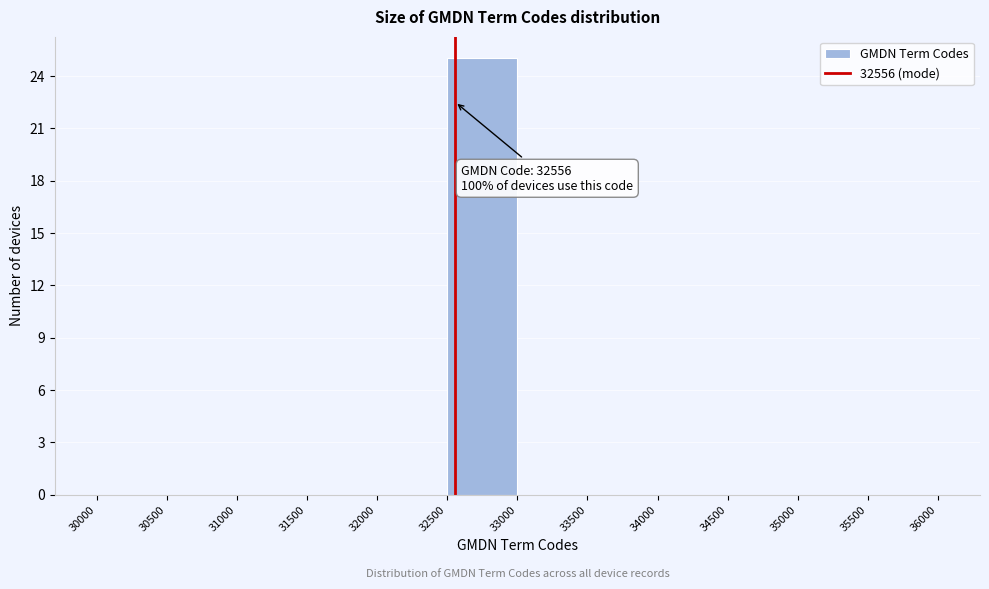

Which range on the x-axis has the tallest bar?

32500 to 33000